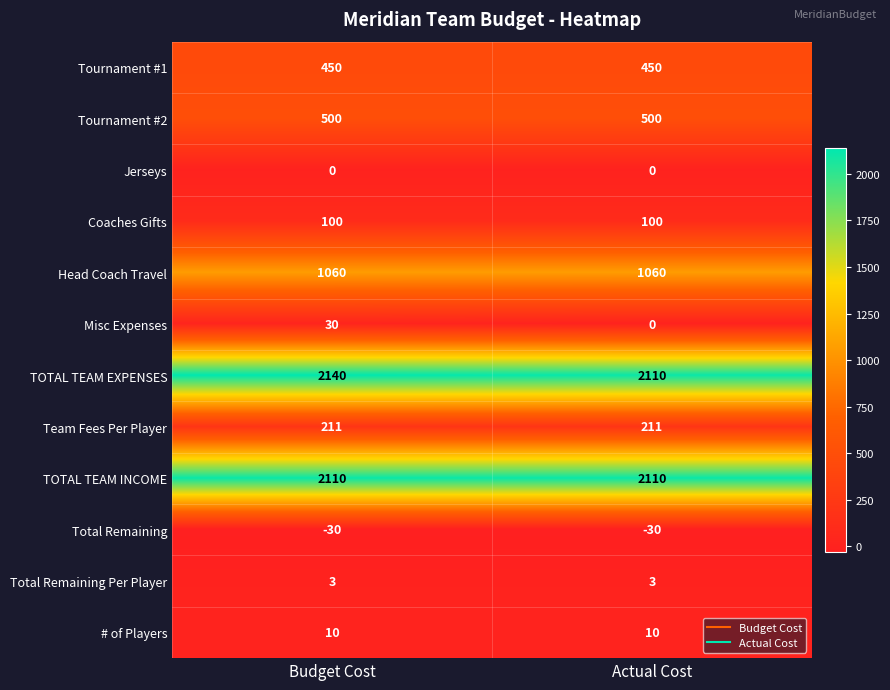

What is the sum of the Misc Expenses values at Budget Cost and Actual Cost?

30